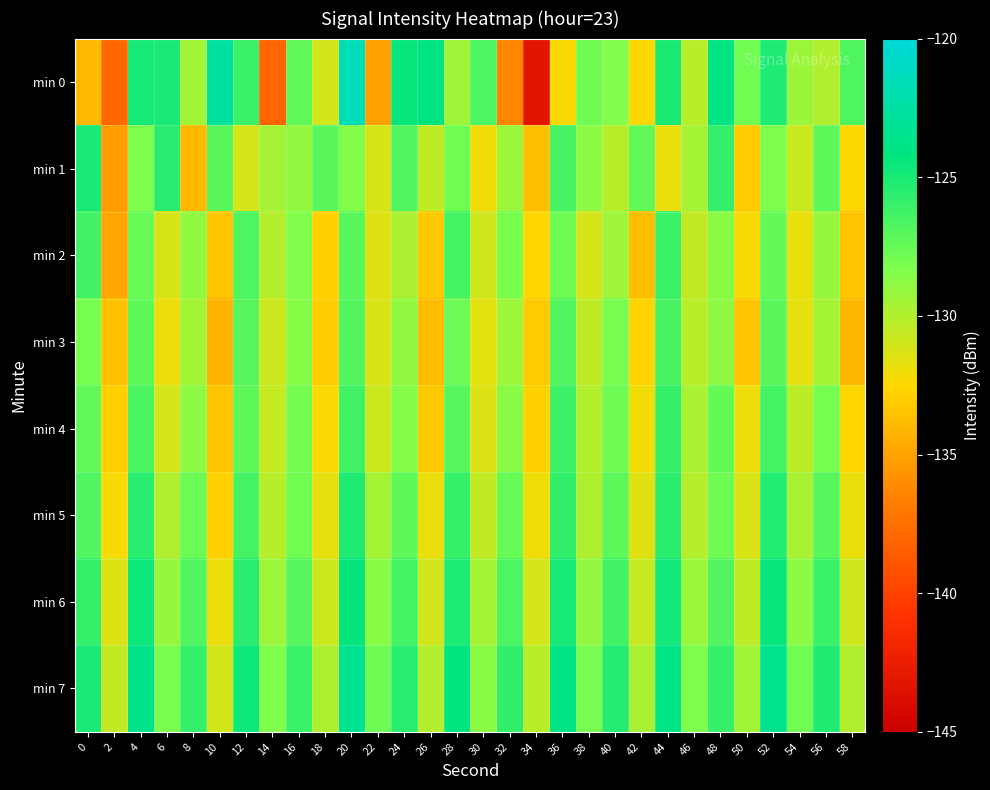

Which category has the lowest value across all series?

34